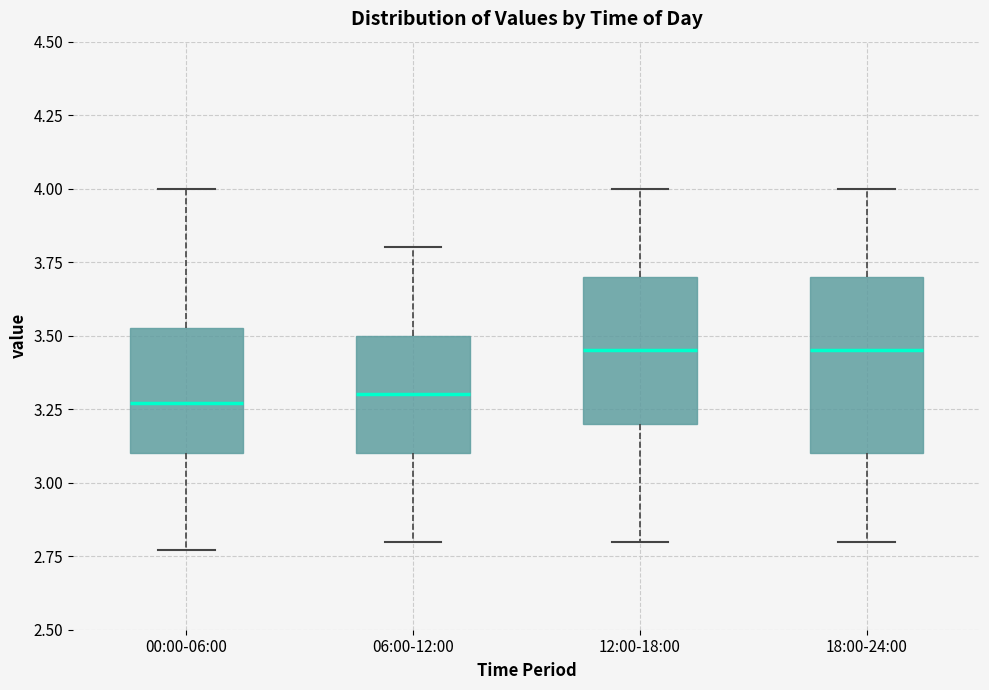

Reading left to right, read every box against the y-axis: the position of its median line, the range the box covers, and the ends of its whiskers. The values are not printed on the chart, so give them approximately, as read against the axis.

00:00-06:00: median 3.25, box 3.10 to 3.55, whiskers 2.75 to 4.00
06:00-12:00: median 3.30, box 3.10 to 3.50, whiskers 2.80 to 3.80
12:00-18:00: median 3.45, box 3.20 to 3.70, whiskers 2.80 to 4.00
18:00-24:00: median 3.45, box 3.10 to 3.70, whiskers 2.80 to 4.00